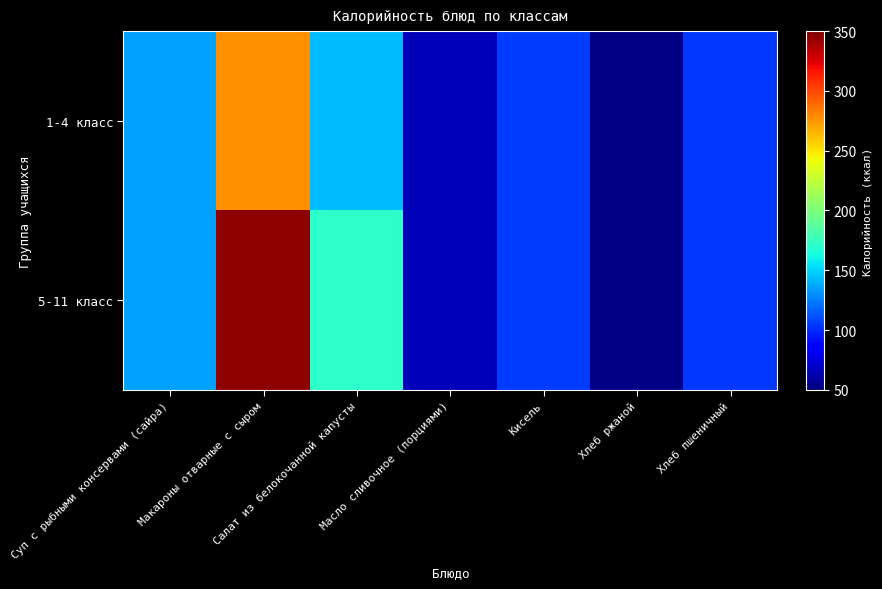

What is the total value across all series at Макароны отварные с сыром?

623.0